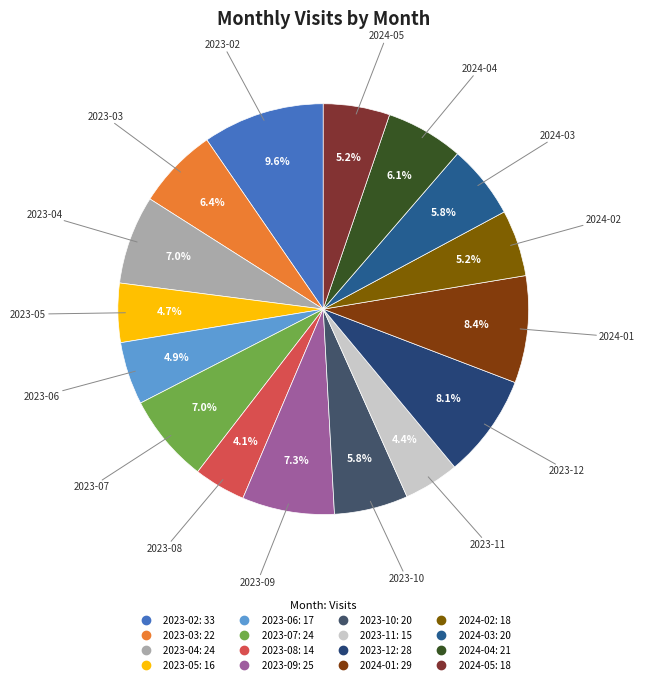

How many slices are in this pie chart?

16